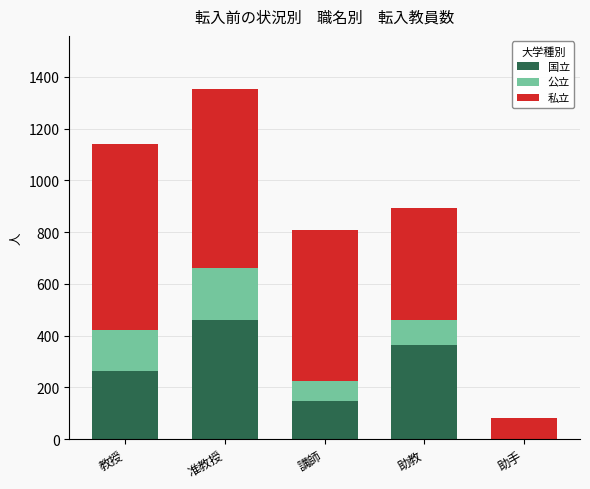

Which category has the highest value in the 国立 series?

准教授